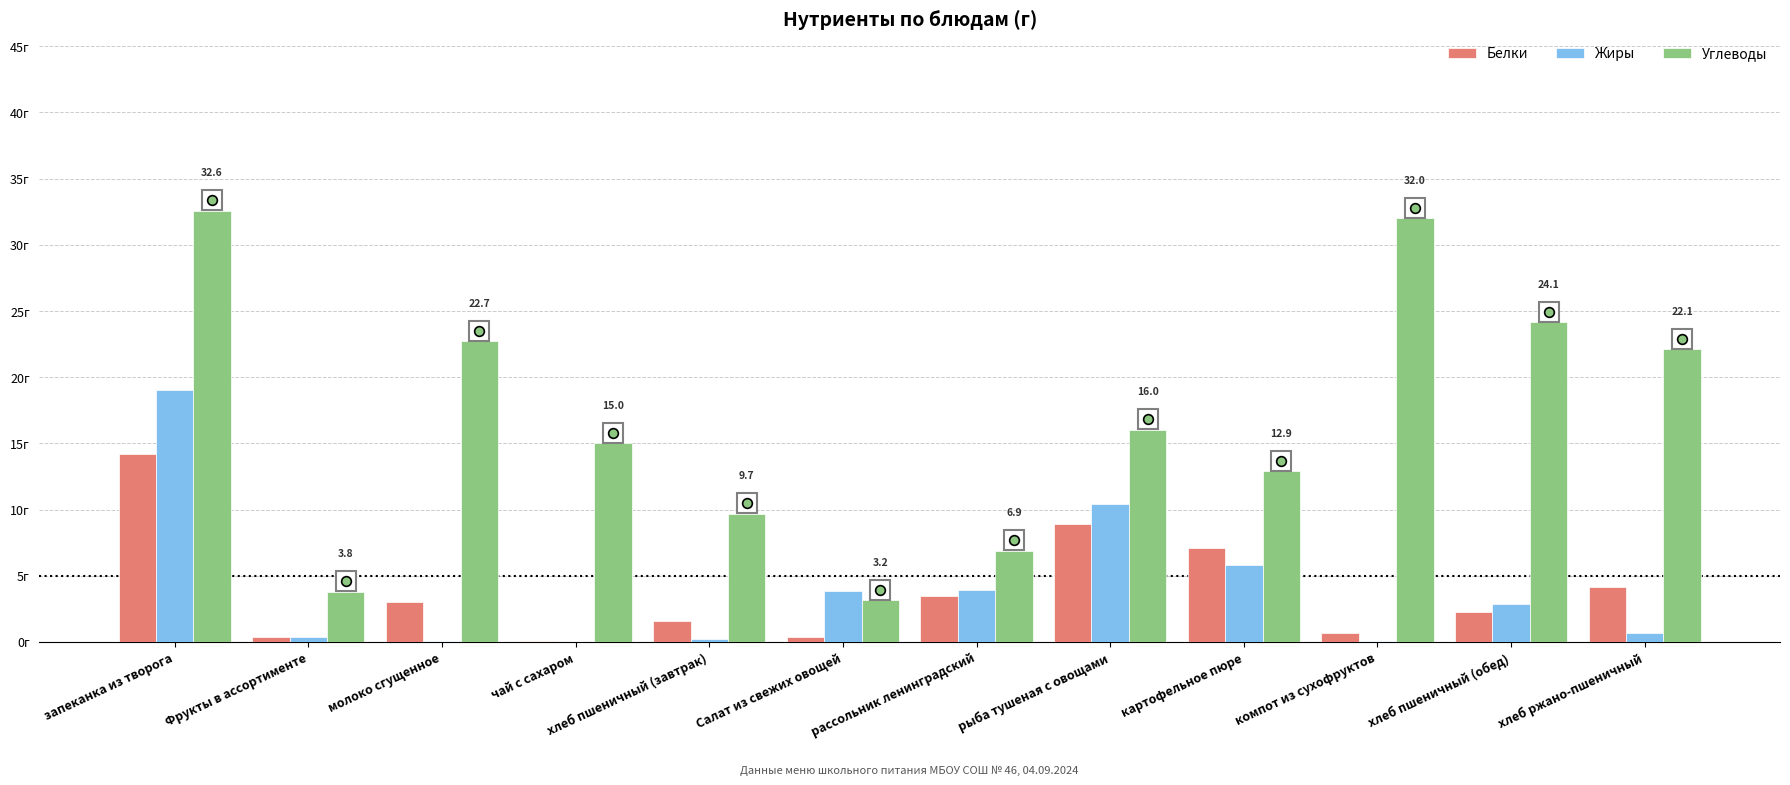

The value of Углеводы at молоко сгущенное is 22.7. True or false?

True